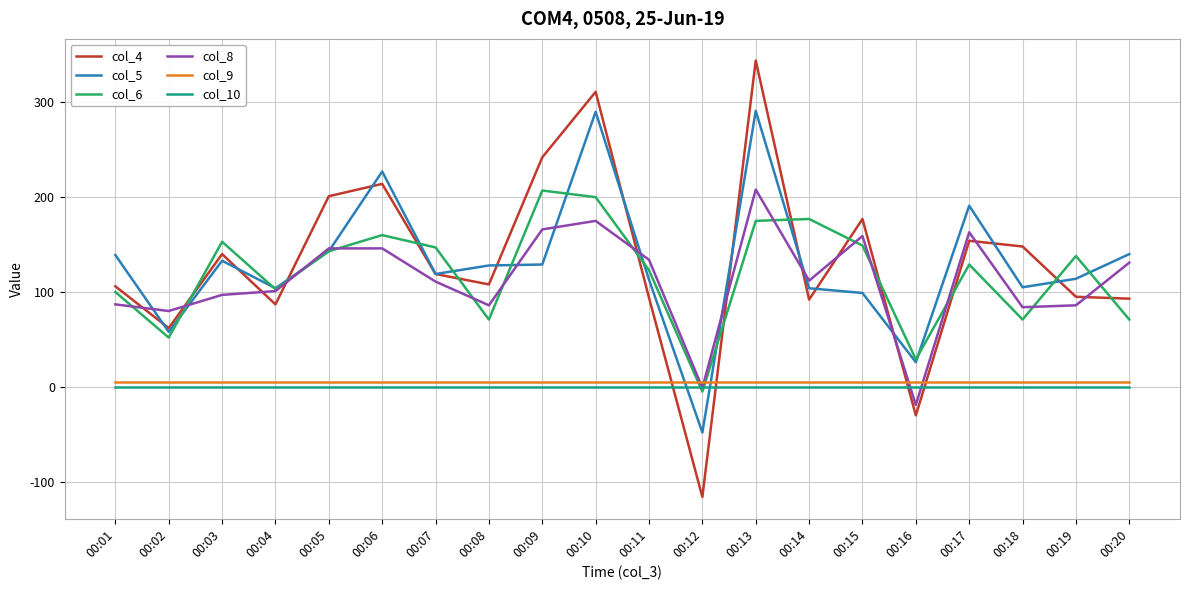

Where is the first local minimum for col_5?

00:02